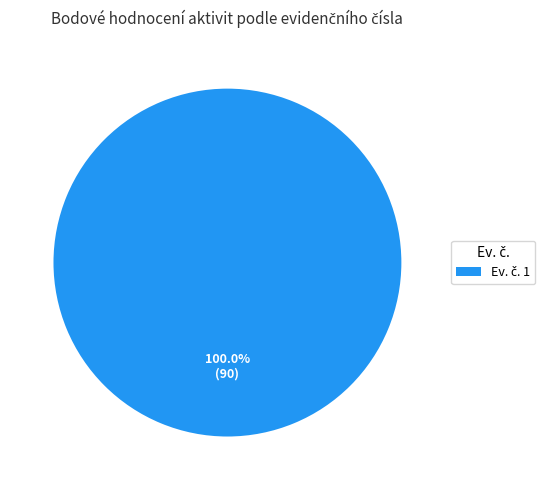

Is there a majority slice in this chart?

Yes